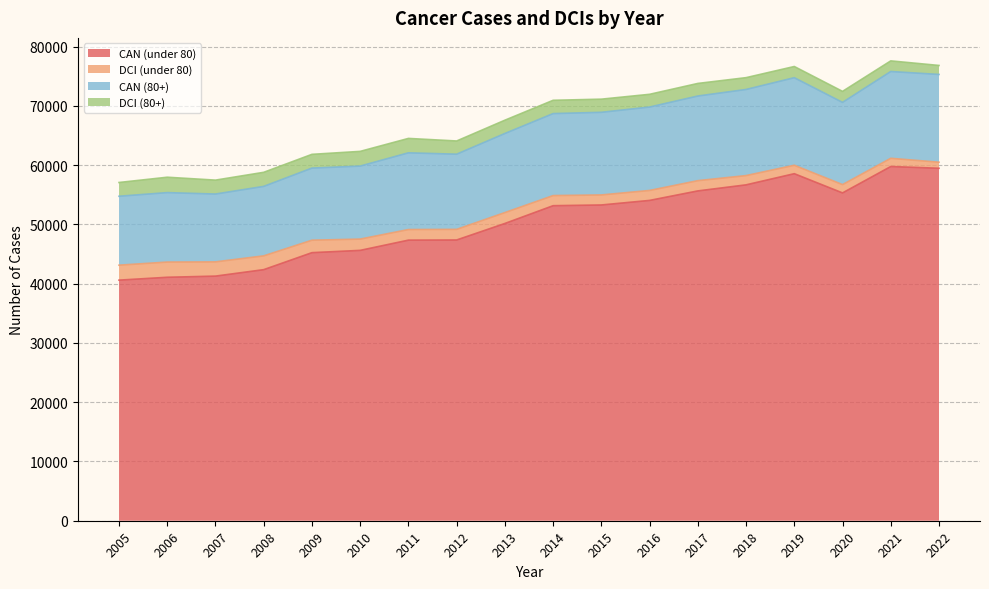

Does the chart have visible grid lines?

Yes